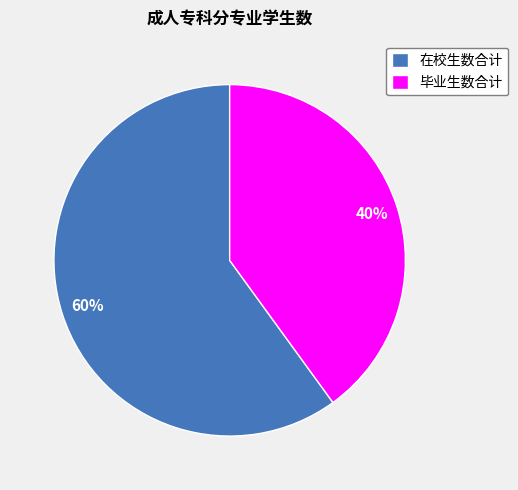

Approximately how many times larger is the value at 毕业生数合计 compared to 在校生数合计?

0.7